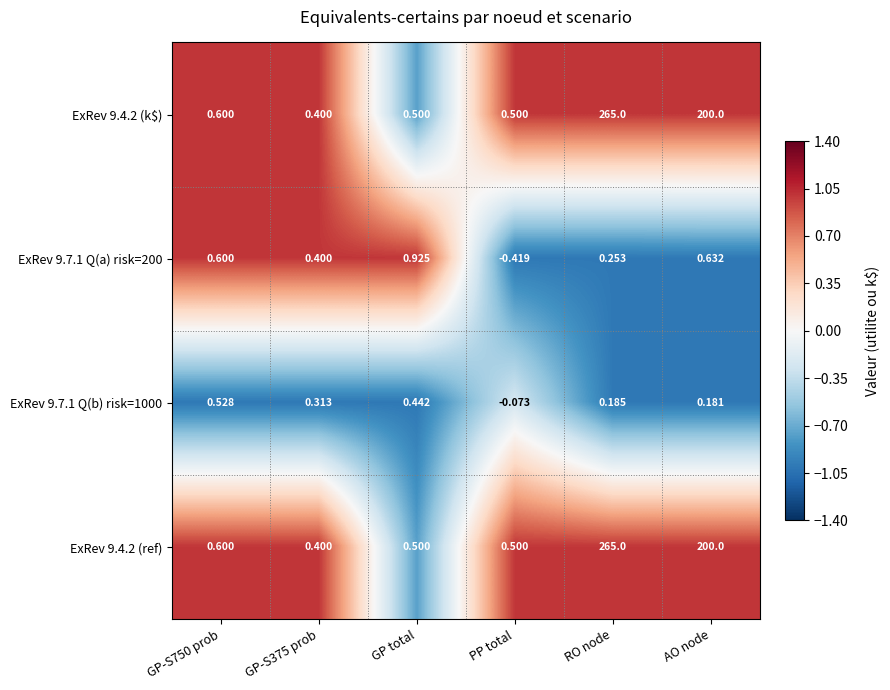

Which category has the highest value across all series?

RO node